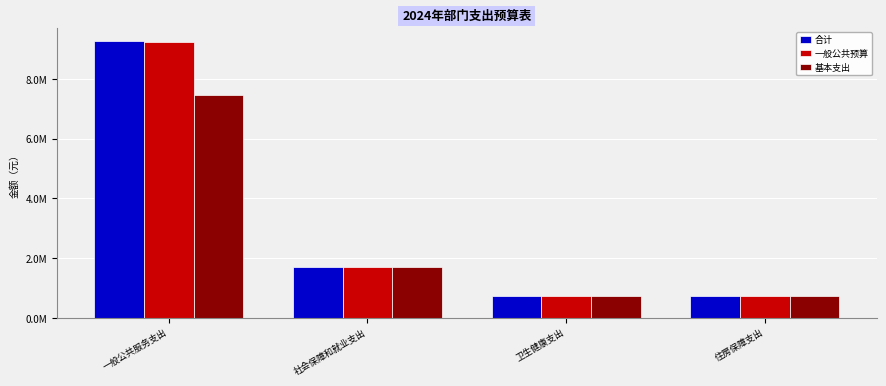

Where does the 合计 series first go above 1719223?

一般公共服务支出